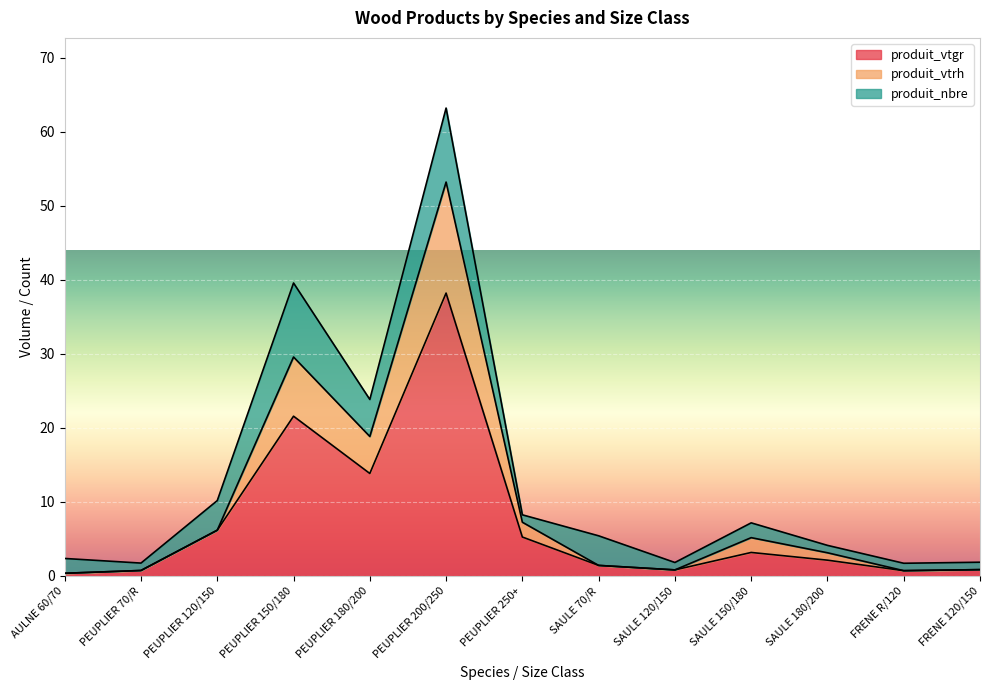

At which label is produit_vtgr closest to 19?

PEUPLIER 150/180